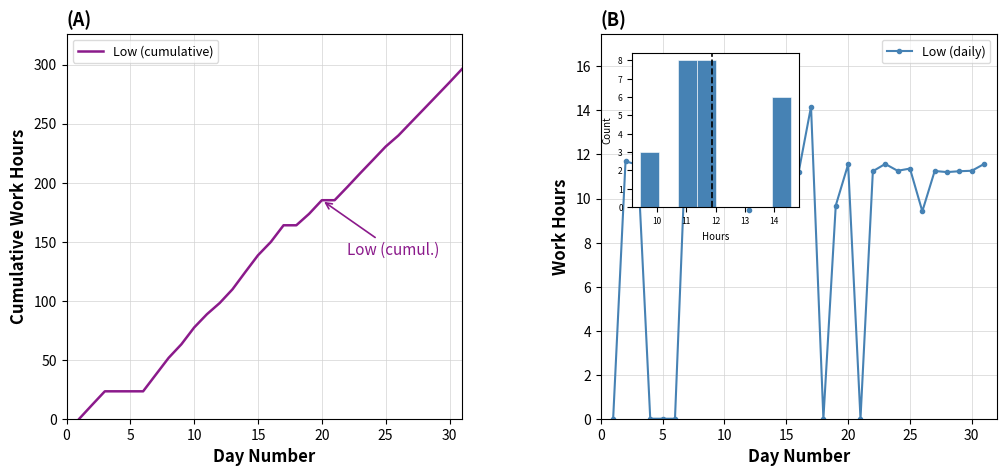

How many lines are shown in the chart?

2